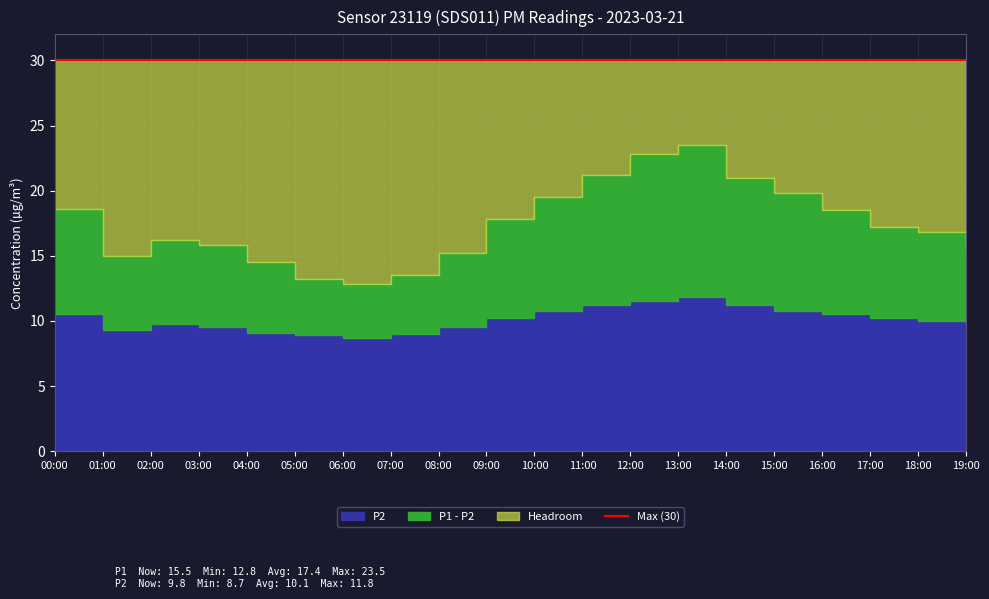

Reading left to right, list all the values displayed in this chart.

P1: 18.6	15.0	16.2	15.8	14.5	13.2	12.8	13.5	15.2	17.8	19.5	21.2	22.8	23.5	21.0	19.8	18.5	17.2	16.8	15.5
P2: 10.5	9.3	9.8	9.5	9.1	8.9	8.7	9.0	9.5	10.2	10.8	11.2	11.5	11.8	11.2	10.8	10.5	10.2	10.0	9.8